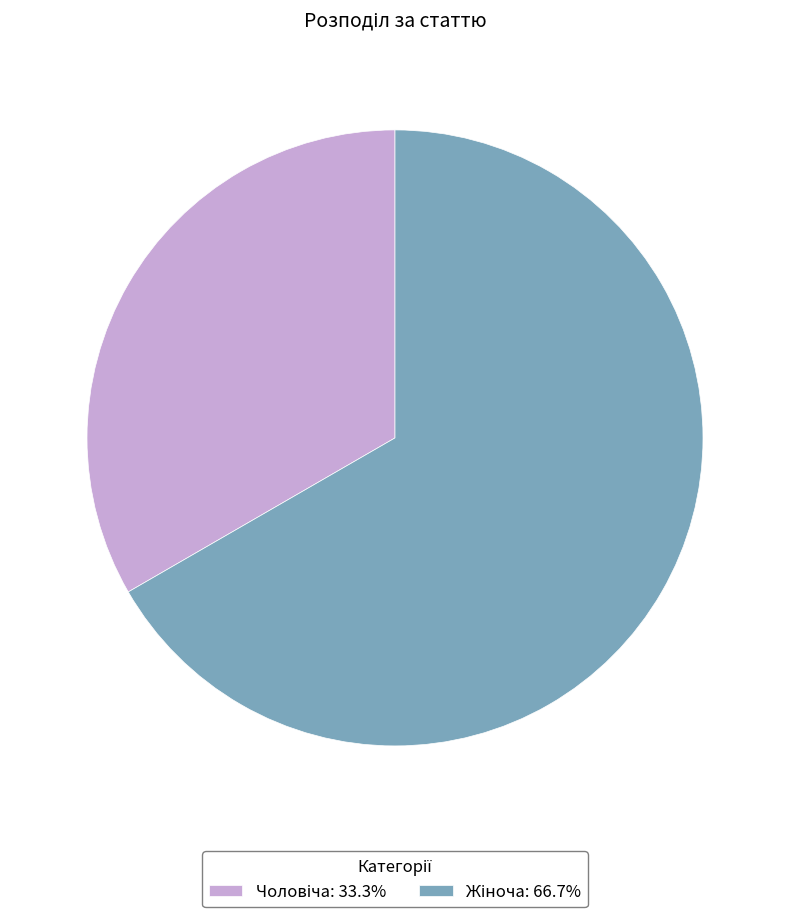

Is there any slice that represents more than half of the pie?

Yes